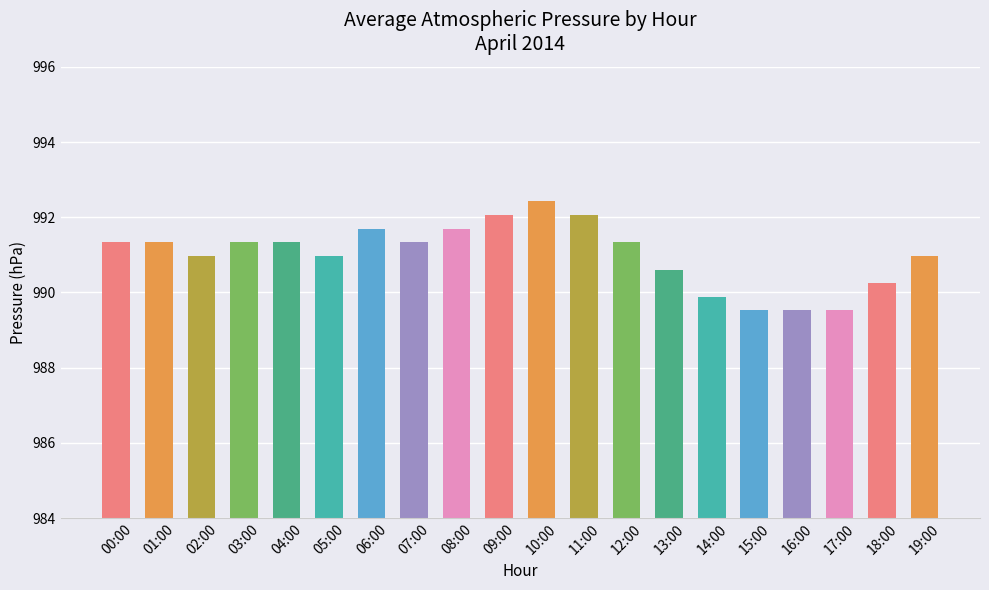

What is the difference between the maximum and second lowest values?

2.9